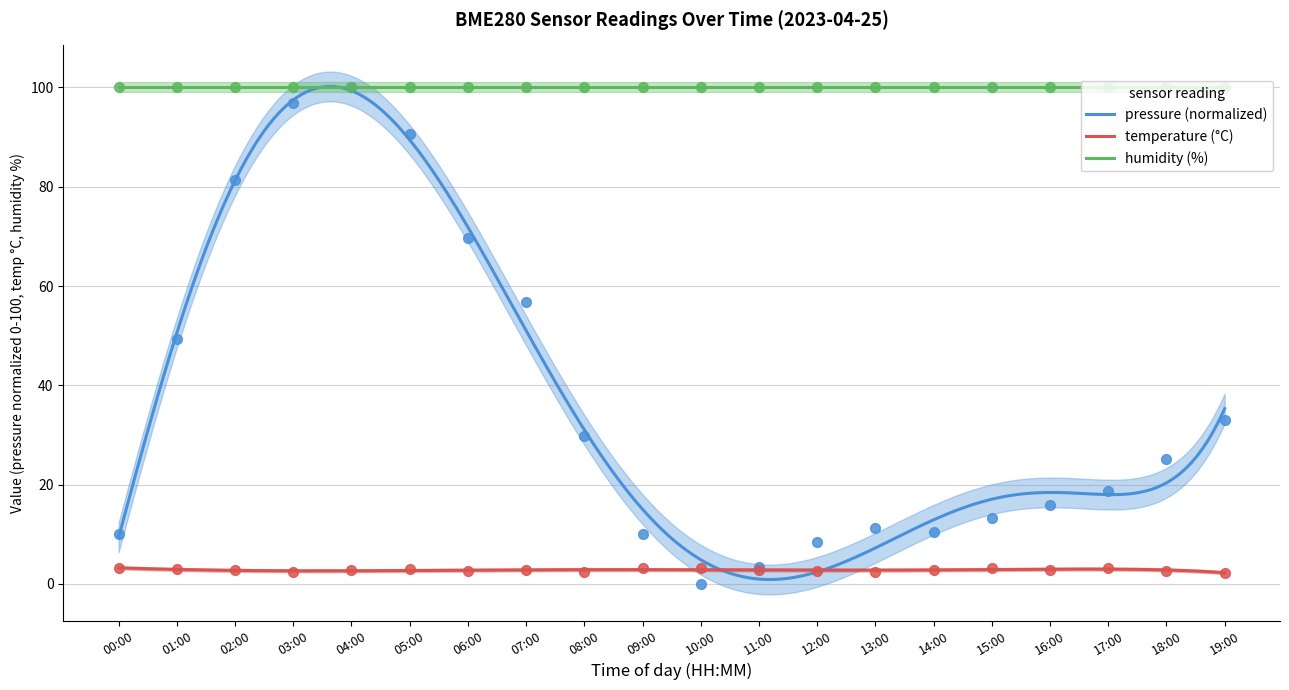

Which series reaches the minimum Y coordinate?

pressure